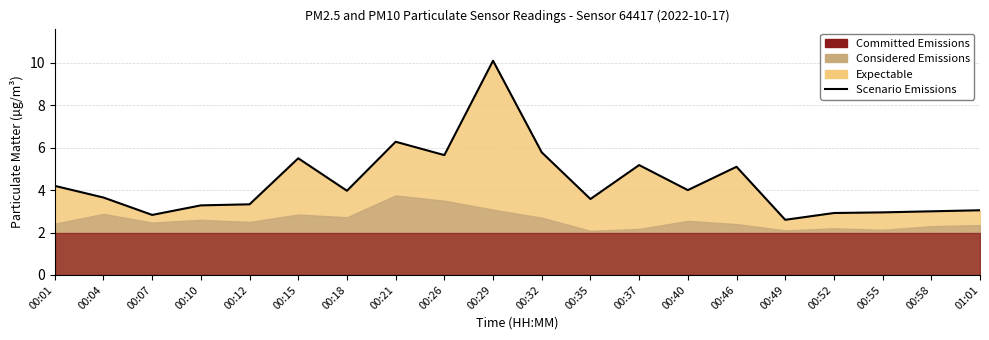

What is the smallest value displayed?

2.6